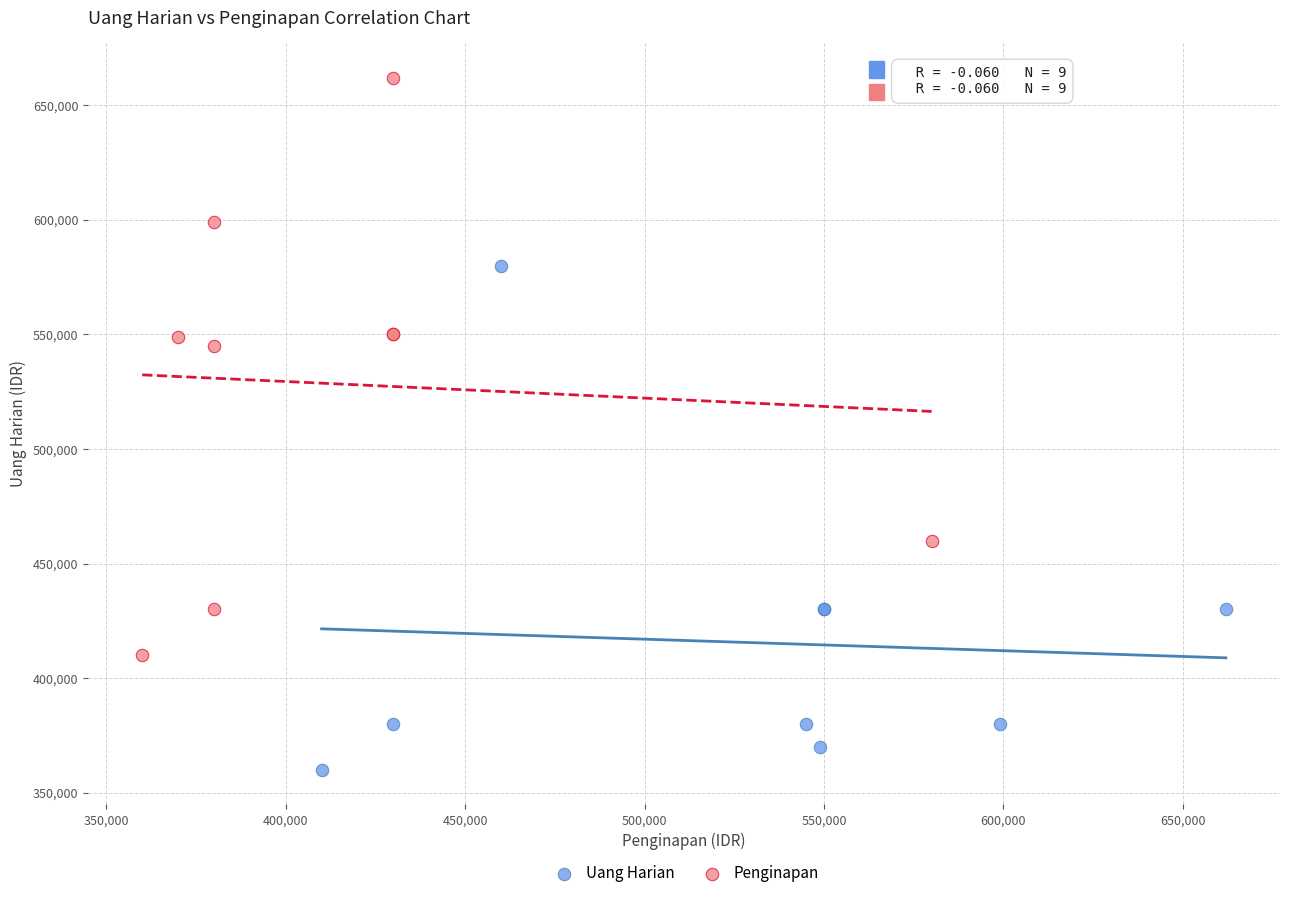

Which series reaches the minimum Y coordinate?

Uang Harian